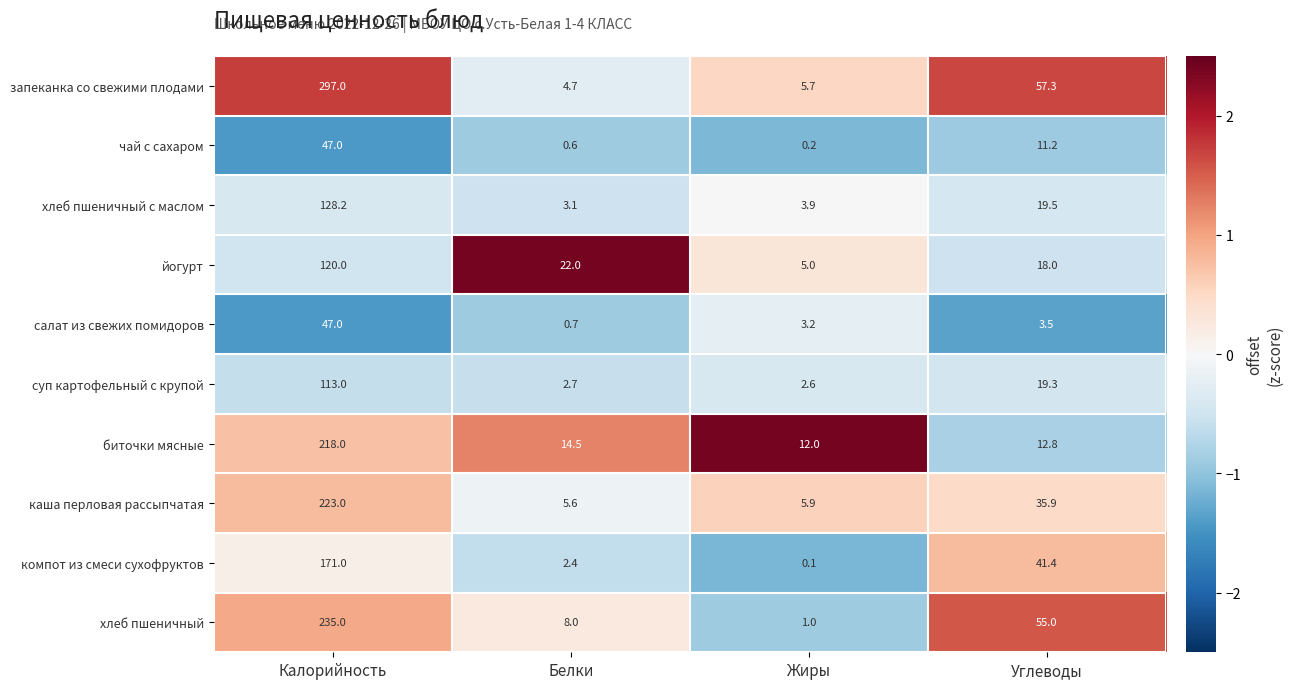

Which category has the highest value across all series?

Калорийность